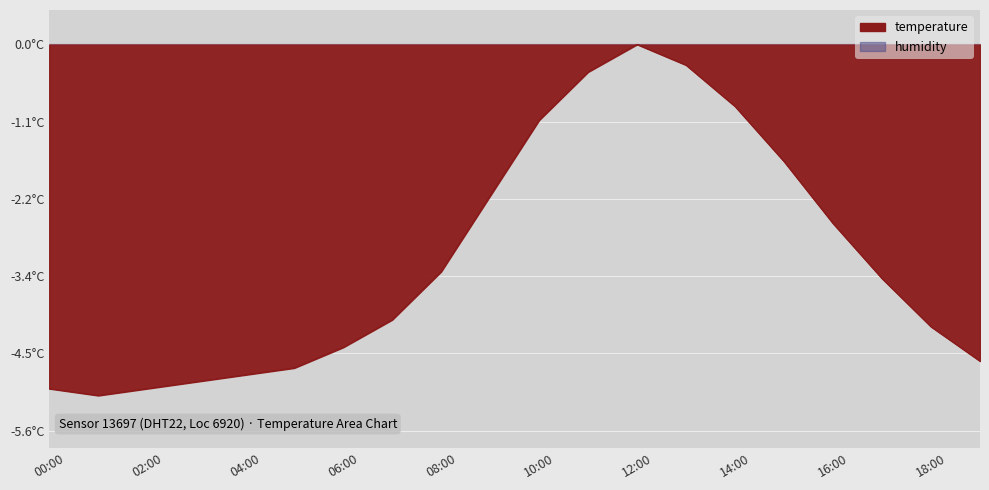

How many interior local peaks (higher than both neighbors) does the data have?

1